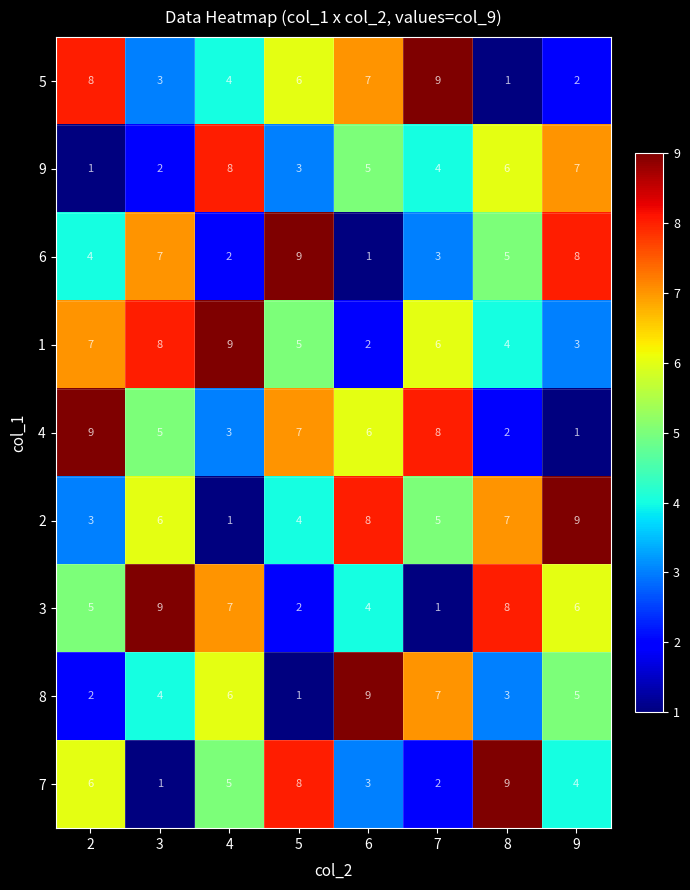

What is the sum of all 4 values?

41